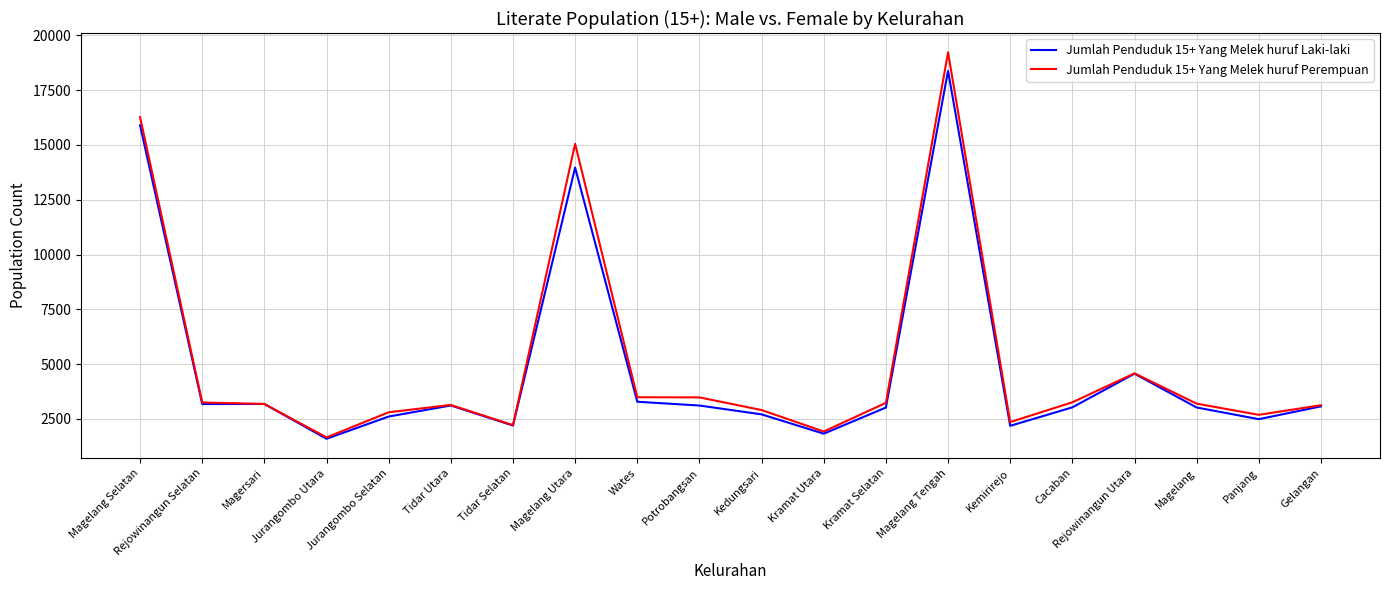

How many values in the Jumlah Penduduk 15+ Yang Melek huruf Perempuan series are below 3199?

10